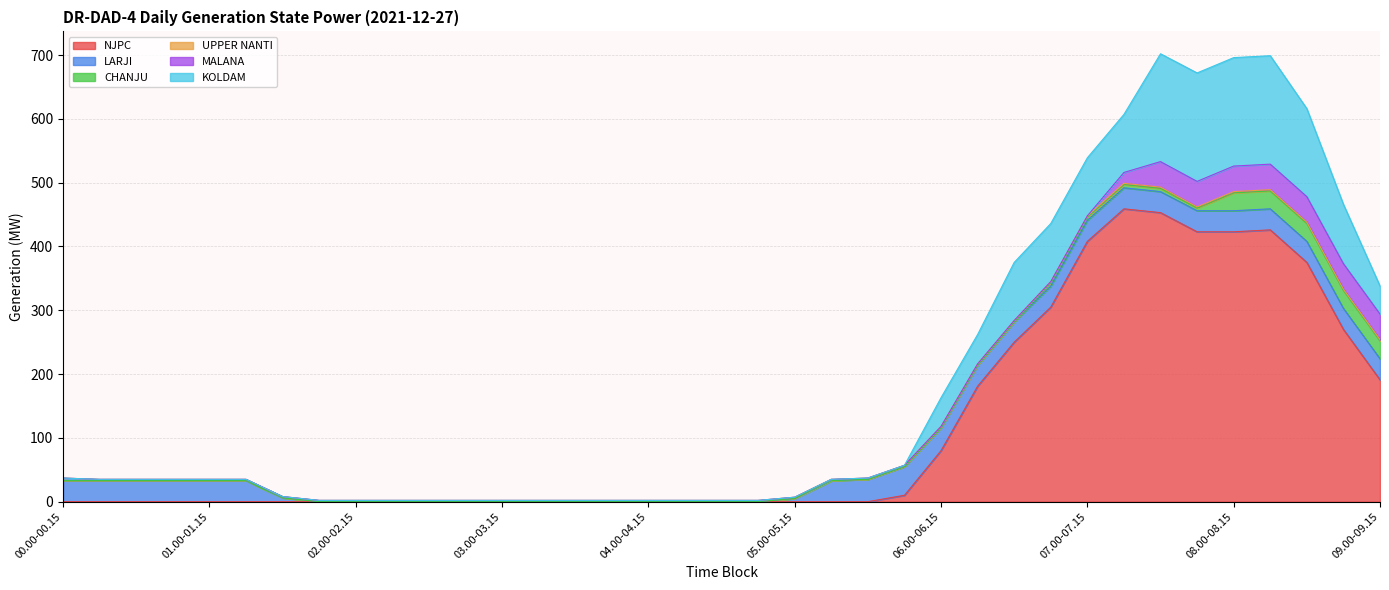

Where do UPPER NANTI and CHANJU first cross each other?

06.30-06.45 and 06.45-07.00